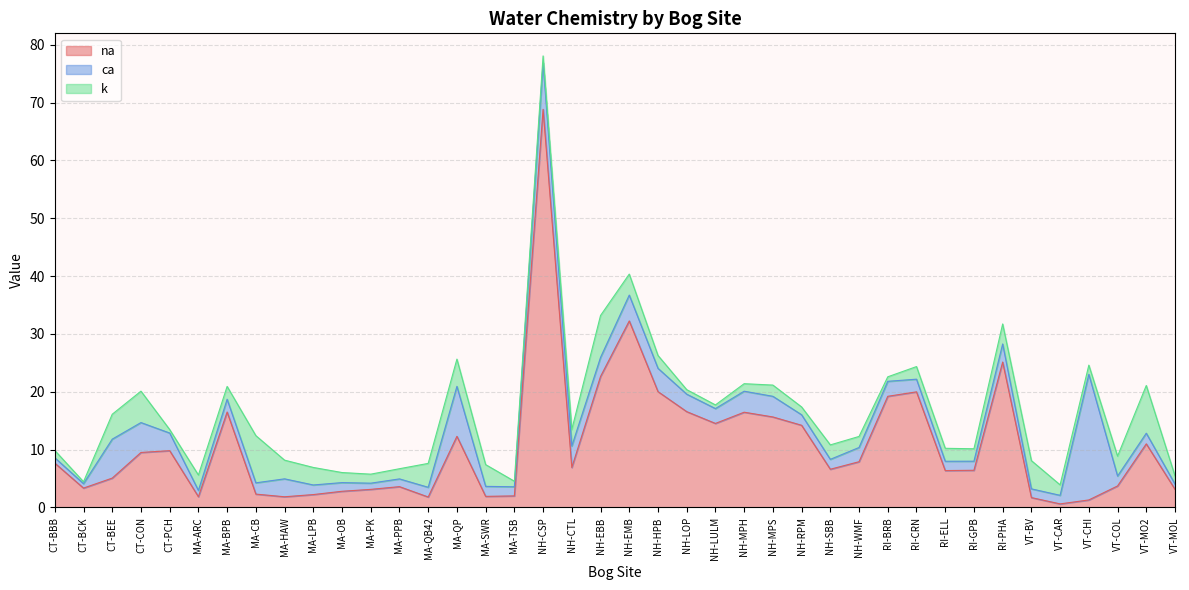

What are all the series names shown in the legend?

na, ca, k